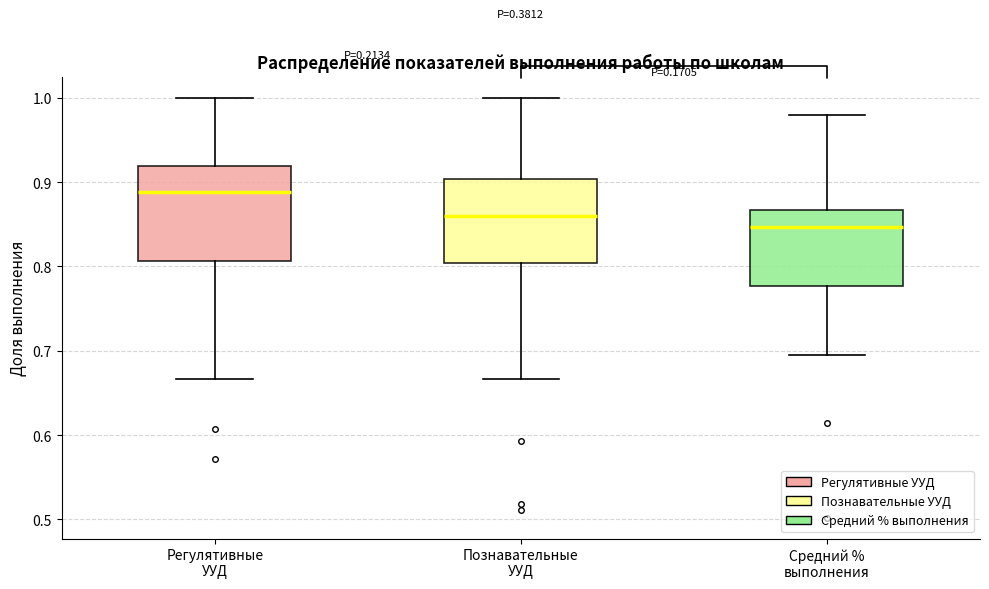

Where is the upper edge of the box for Средний % выполнения on the y-axis? The values are not printed on the chart, so give them approximately, as read against the axis.

0.87